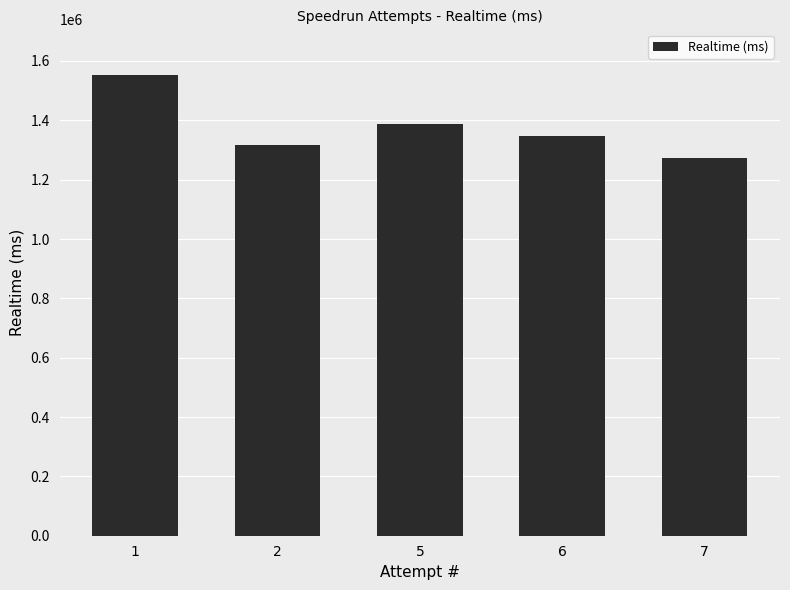

How many values are between 1315577 and 1386756?

3